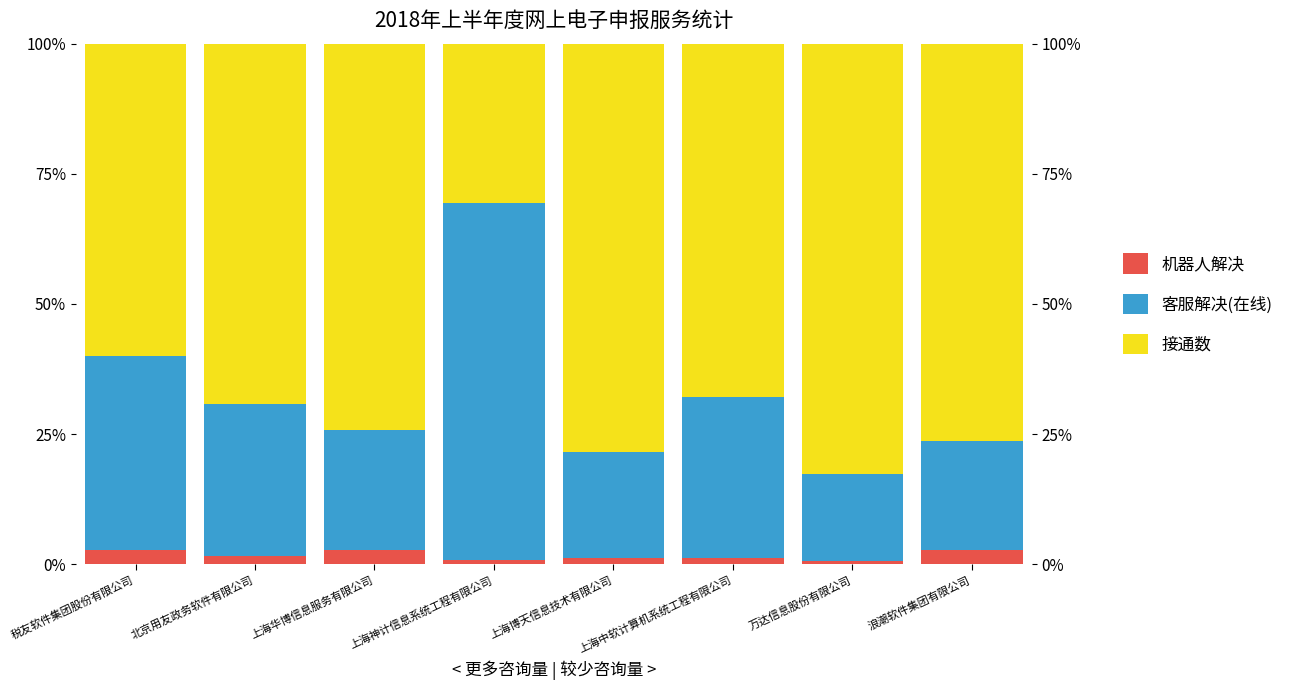

List the series in order of their overall mean, highest first.

接通数, 客服解决(在线), 机器人解决